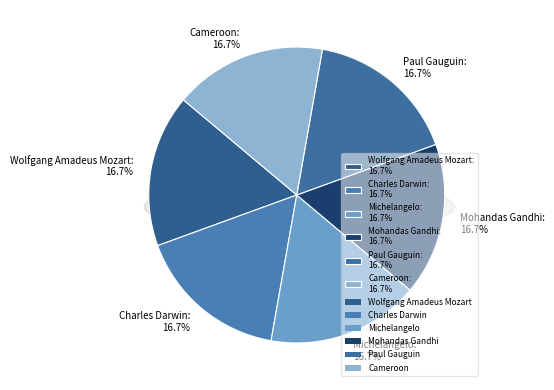

What percentage is the Wolfgang Amadeus Mozart slice, to the nearest percent?

17%